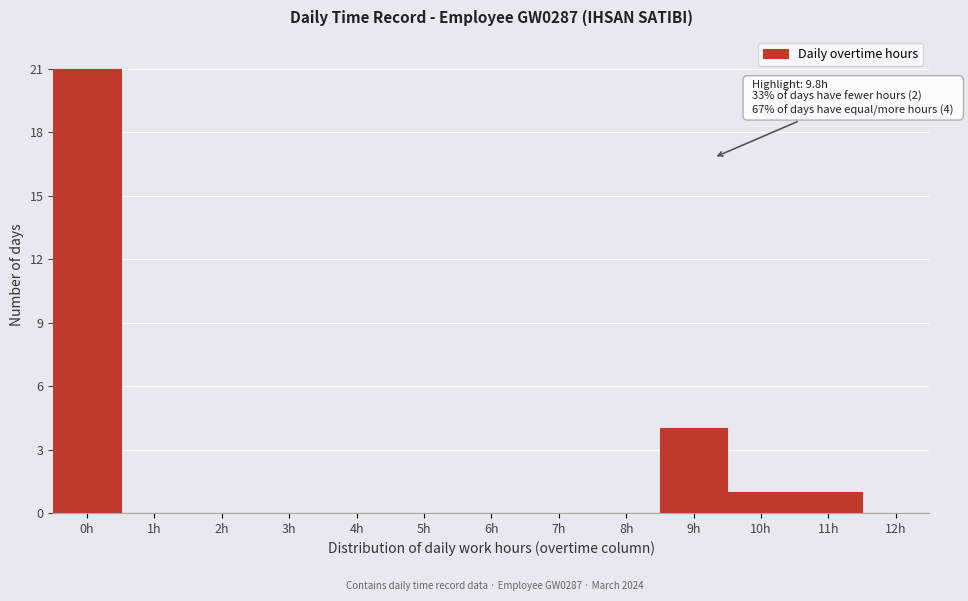

Reading left to right, extract all data points from this chart.

0h=21	1h=0	2h=0	3h=0	4h=0	5h=0	6h=0	7h=0	8h=0	9h=4	10h=1	11h=1	12h=0